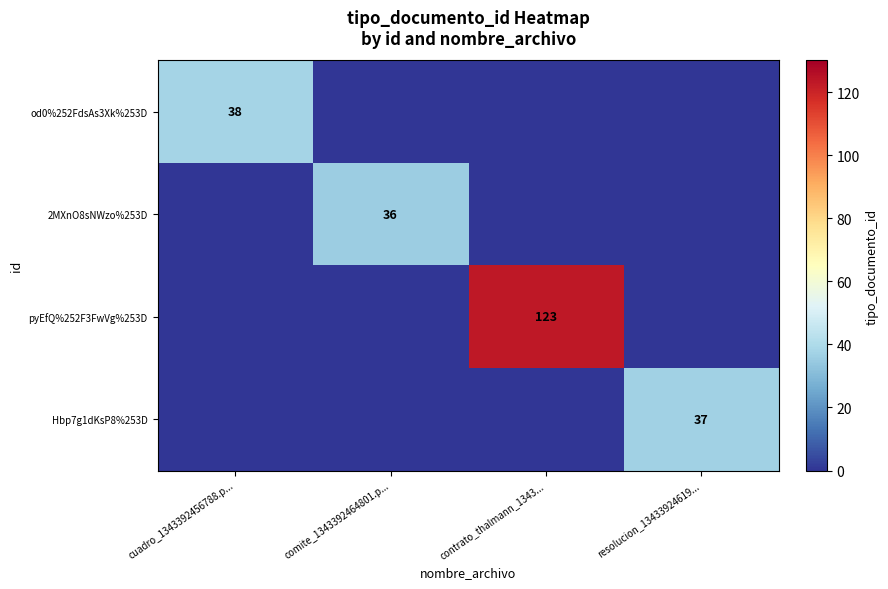

What is the spread (max minus min) of values at resolucion_13433924619...?

37